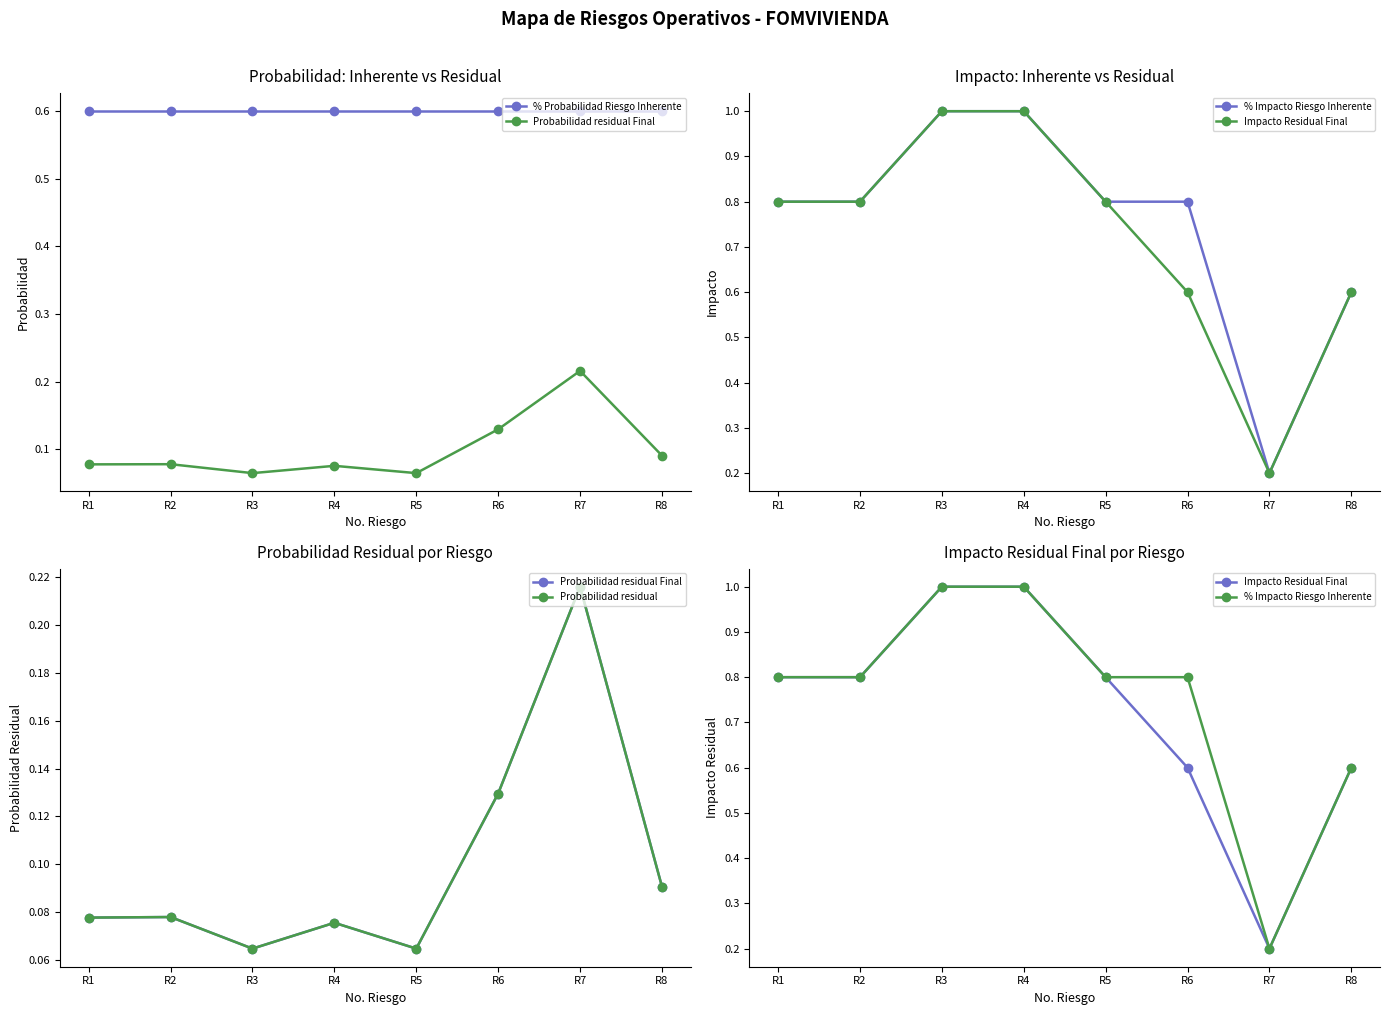

Does the chart display data point markers on the line(s)?

Yes